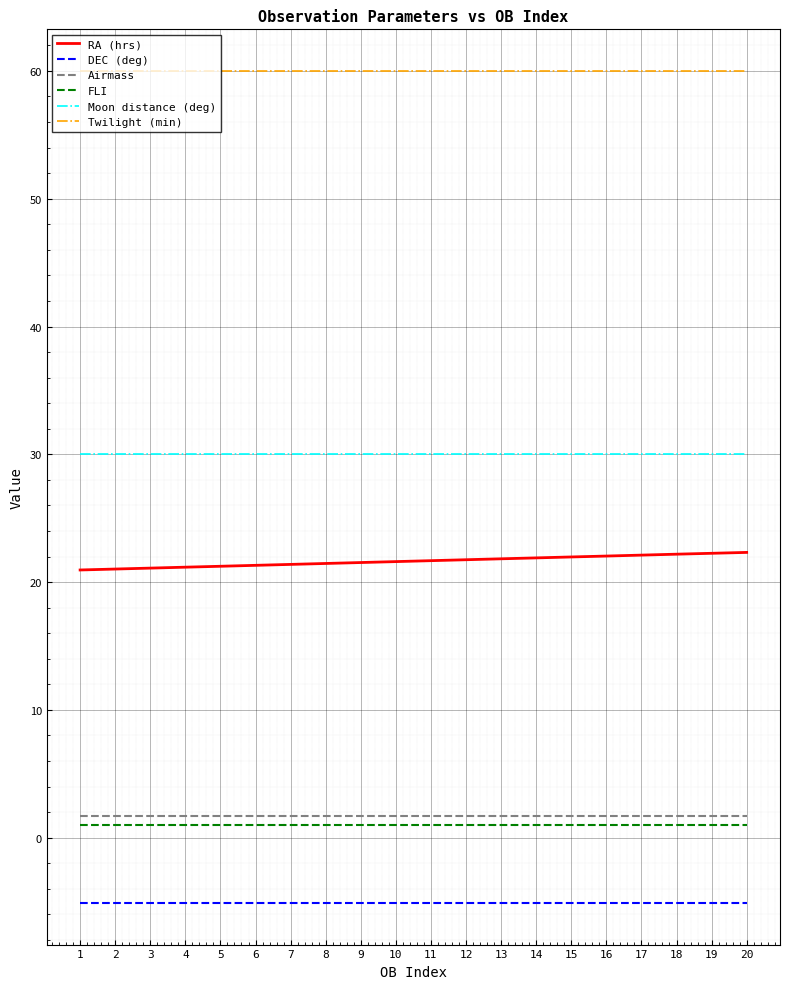

True or false: RA (hrs) and Airmass intersect in this chart.

False